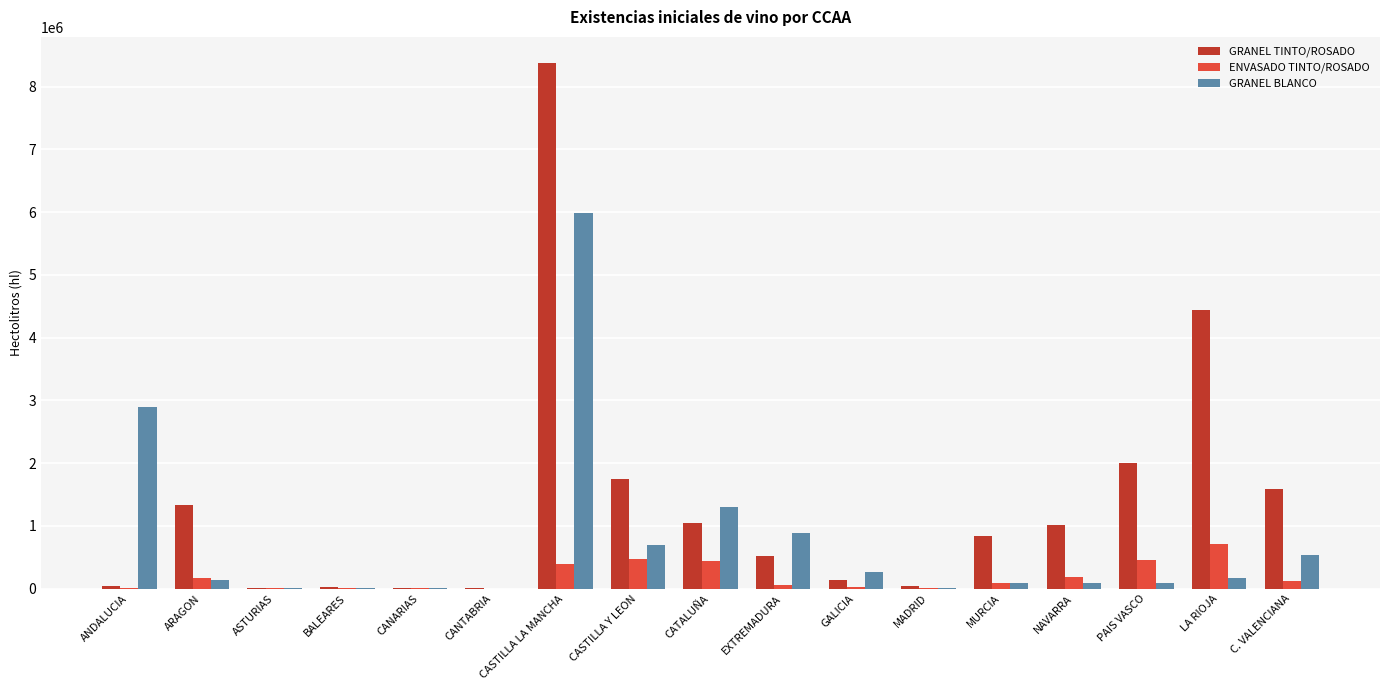

Between ARAGON and CATALUÑA, which series saw the biggest shift?

GRANEL BLANCO